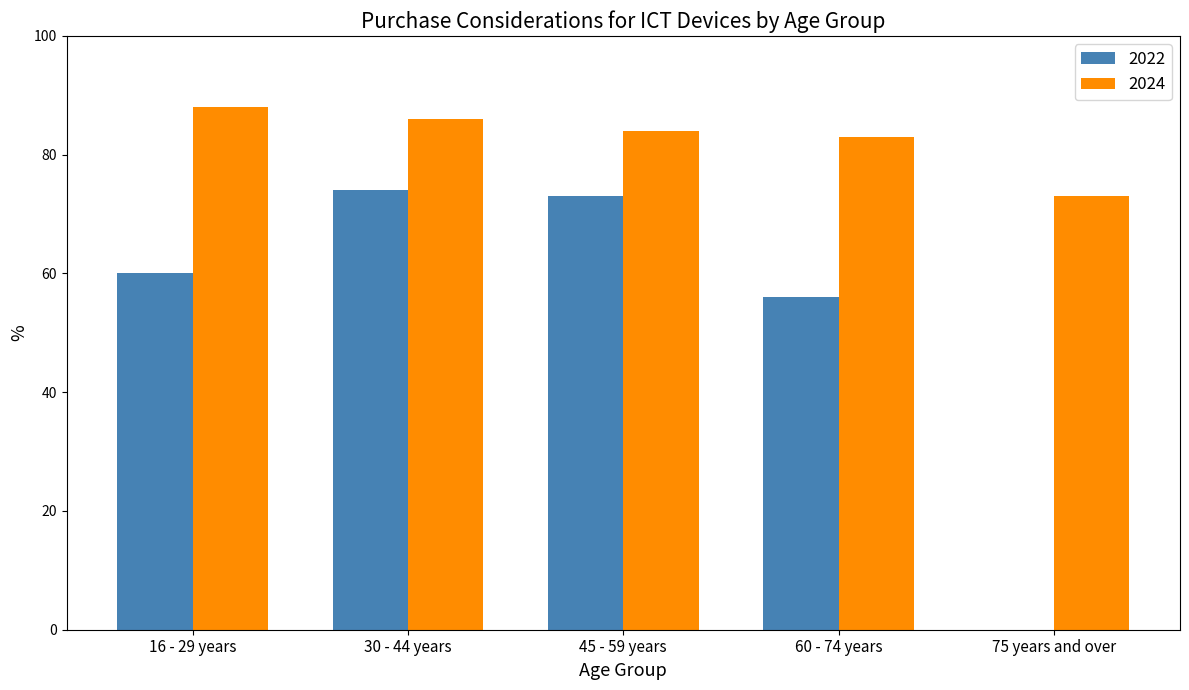

Is the value of 2024 at 16 - 29 years greater than the value of 2022 at 16 - 29 years?

Yes